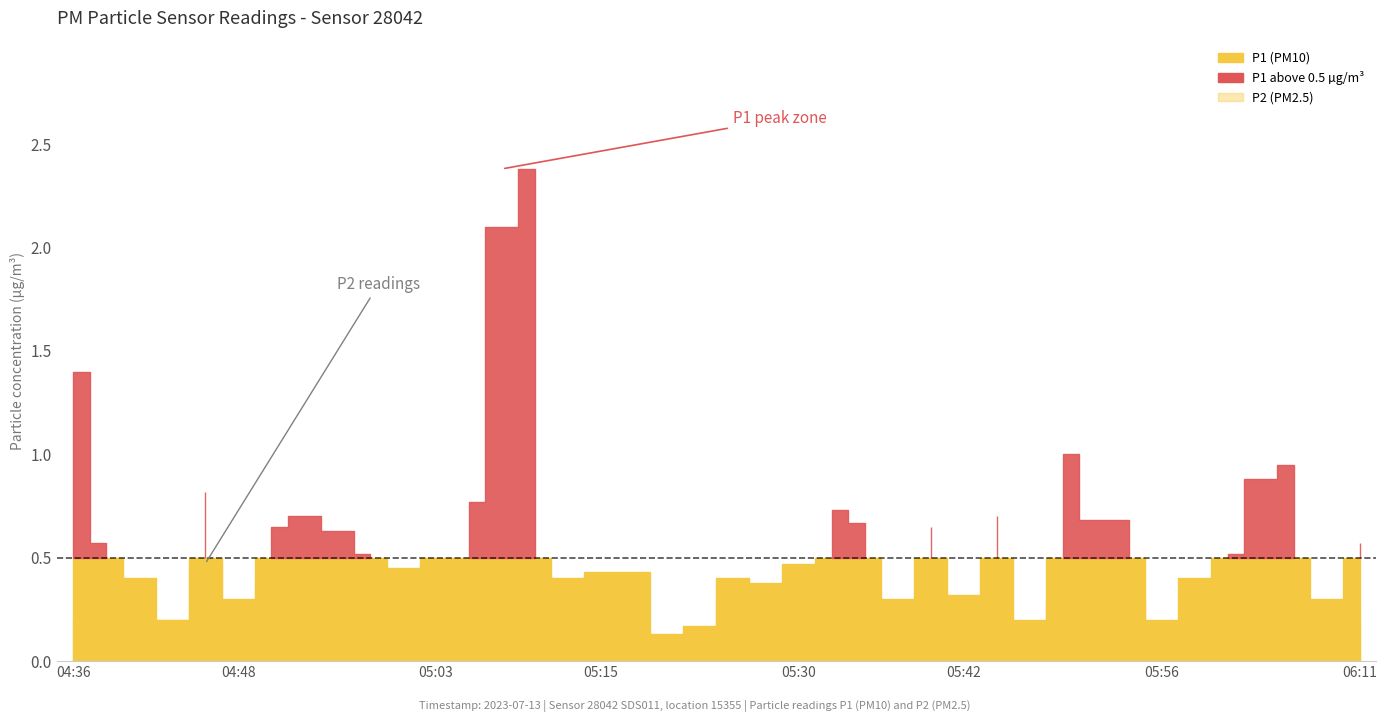

True or false: P1 has a value of 0.6 at 06:11.

True